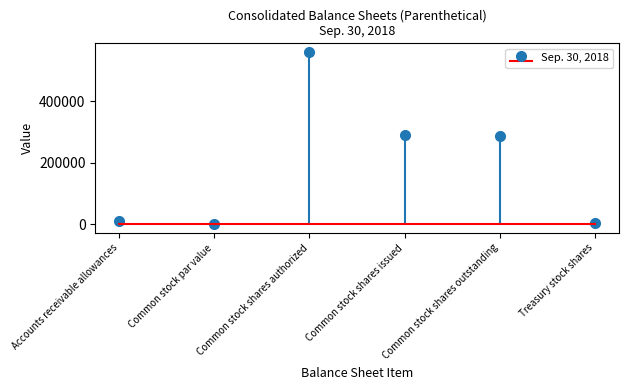

What is the greatest value displayed?

560000.0